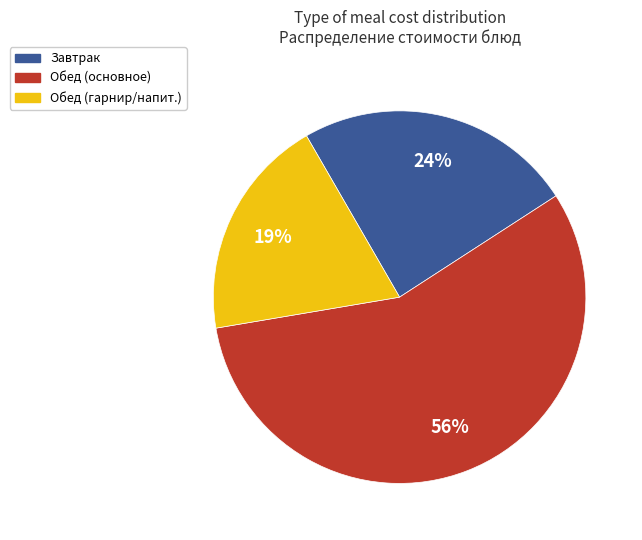

To the nearest percent, what is the average slice percentage?

33%